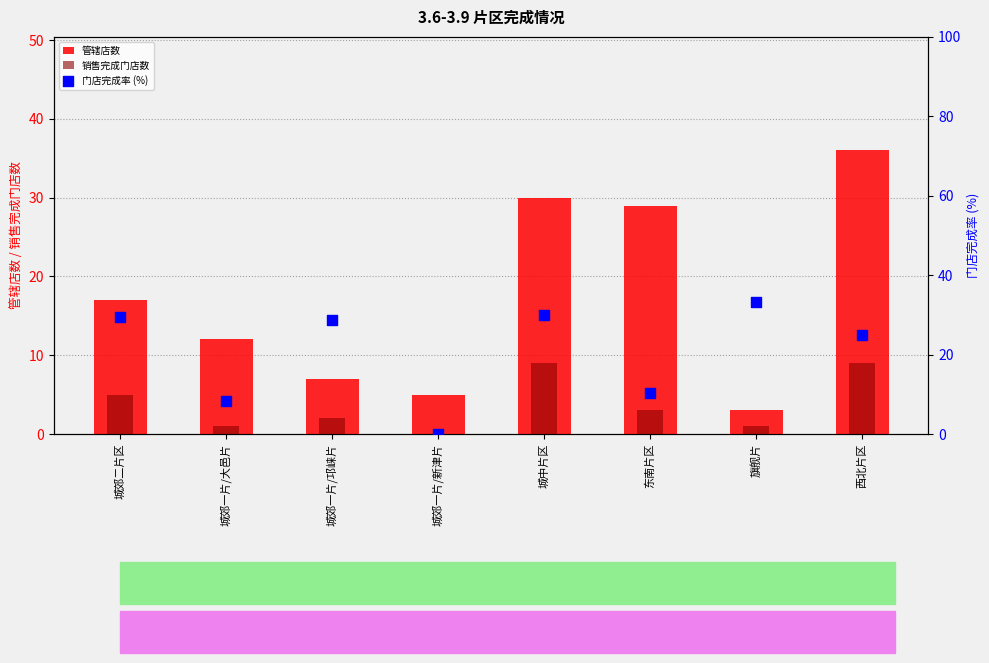

At how many categories does at least one series exceed 10?

7